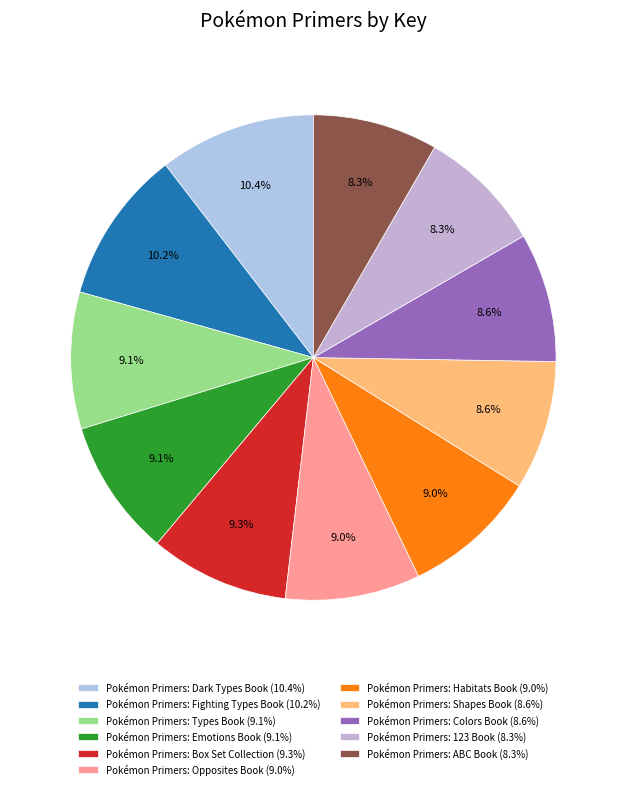

Combined, do Pokémon Primers: Emotions Book and Pokémon Primers: 123 Book account for over 50%?

No